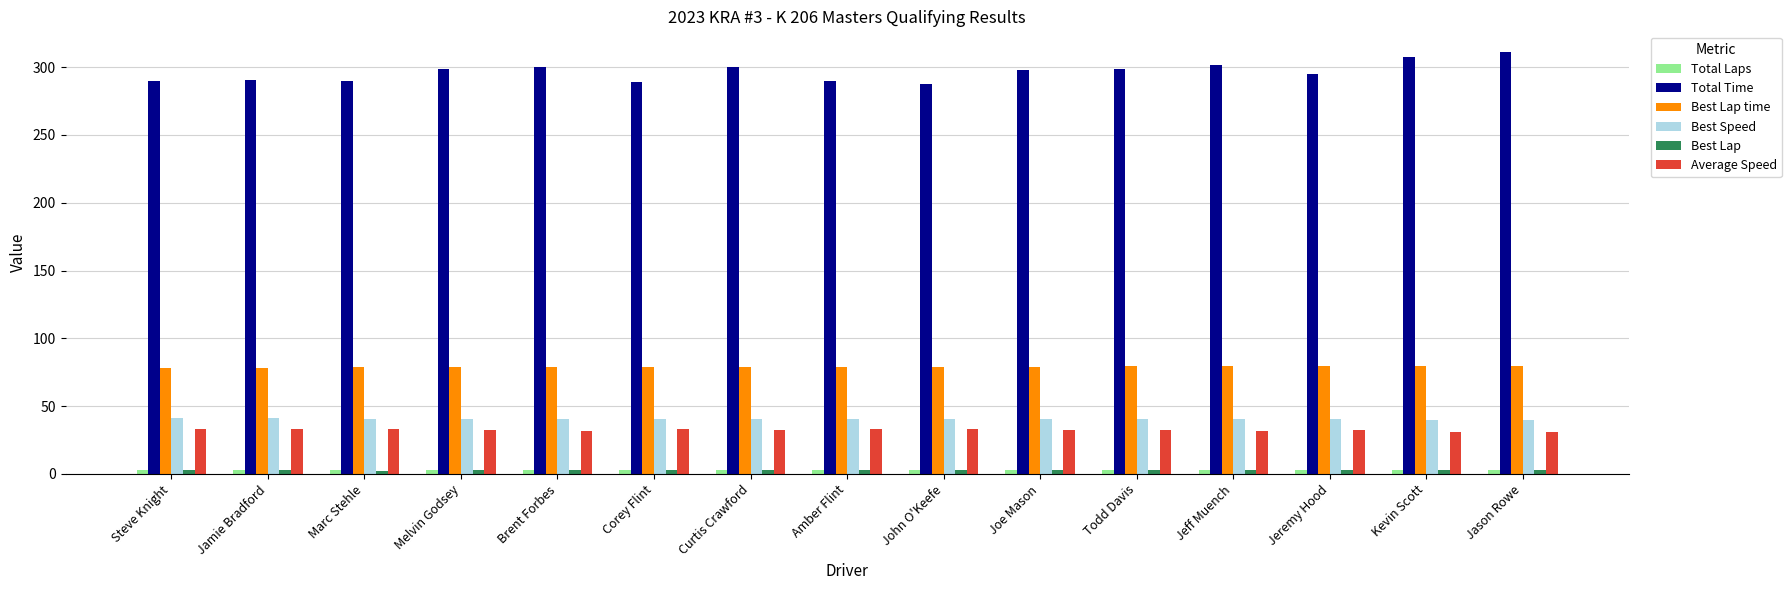

Does the chart contain any negative values?

No